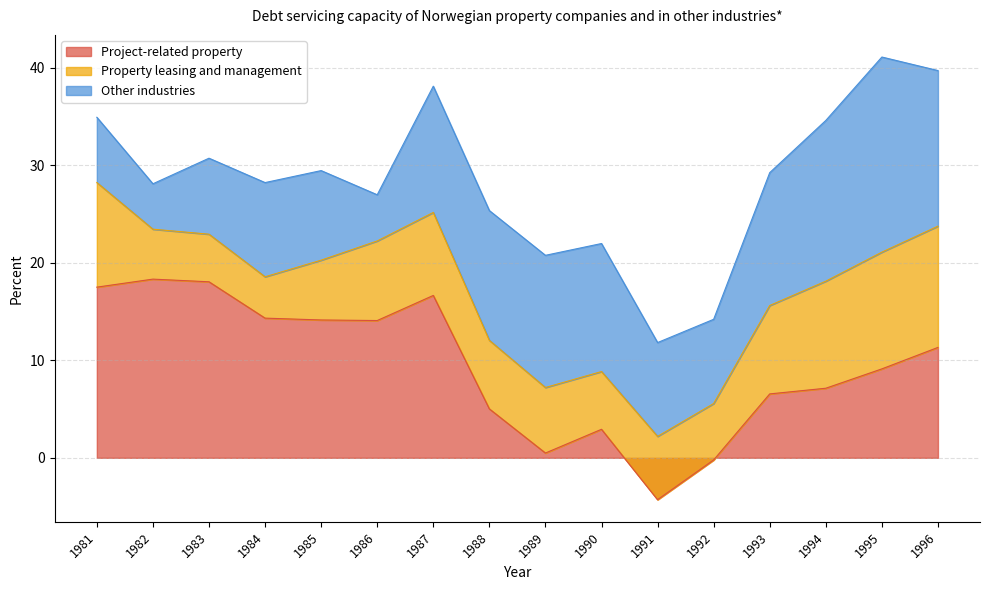

Where does the Other industries series first go above 12?

1987